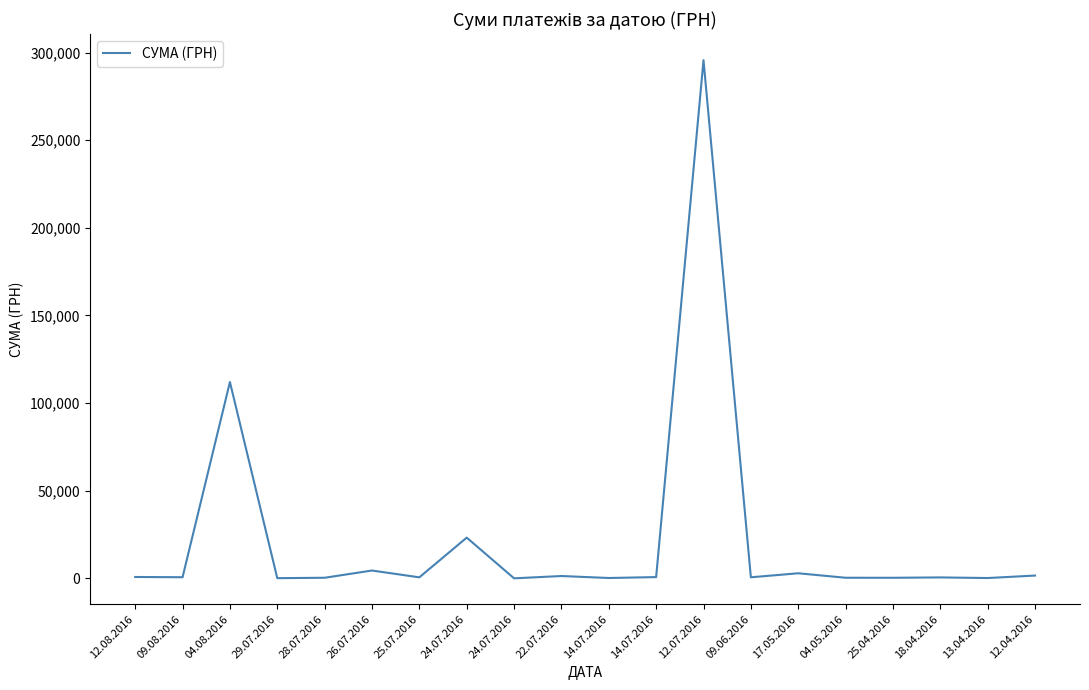

What is the sum of the values at 14.07.2016 and 24.07.2016?

23936.3